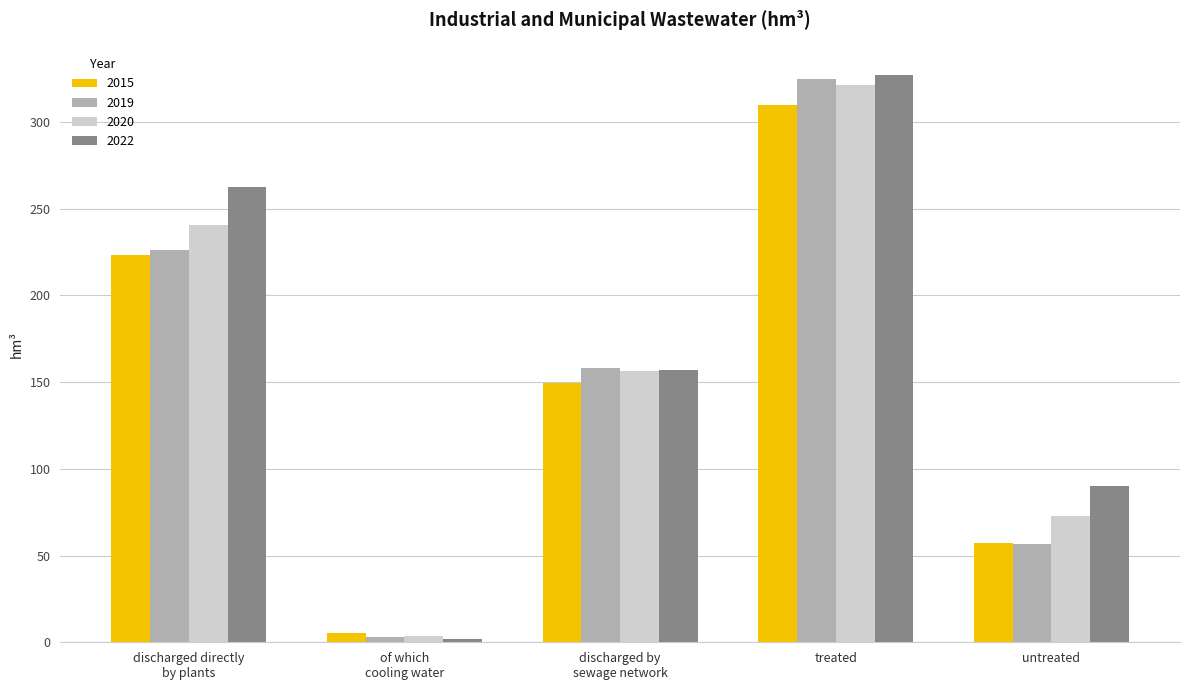

What is the total value across all series at untreated?

277.6